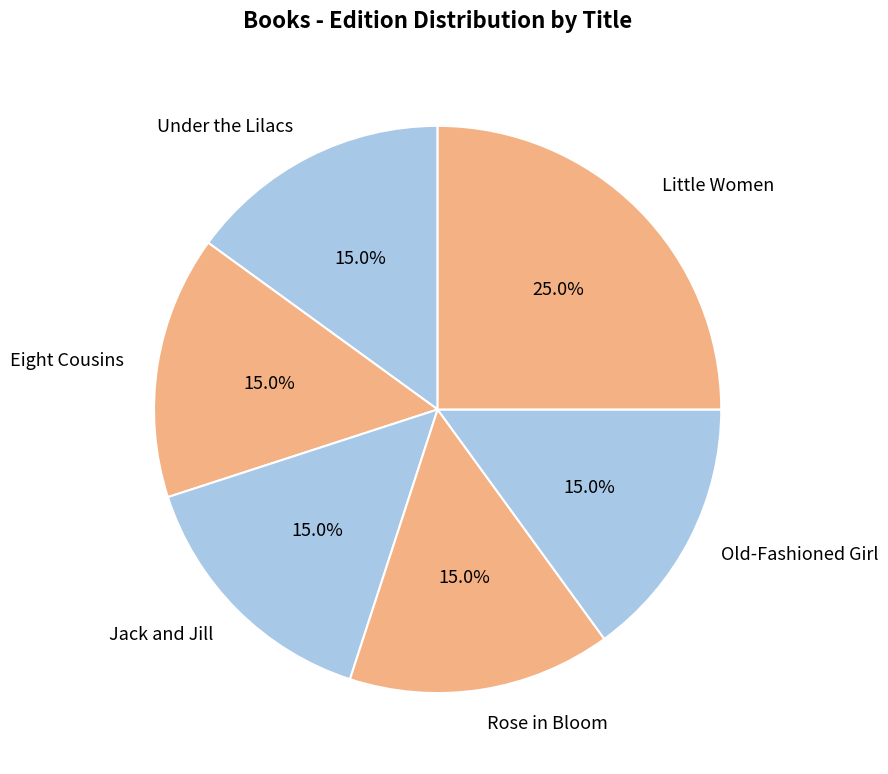

What percentage is the Jack and Jill slice, to the nearest percent?

15%